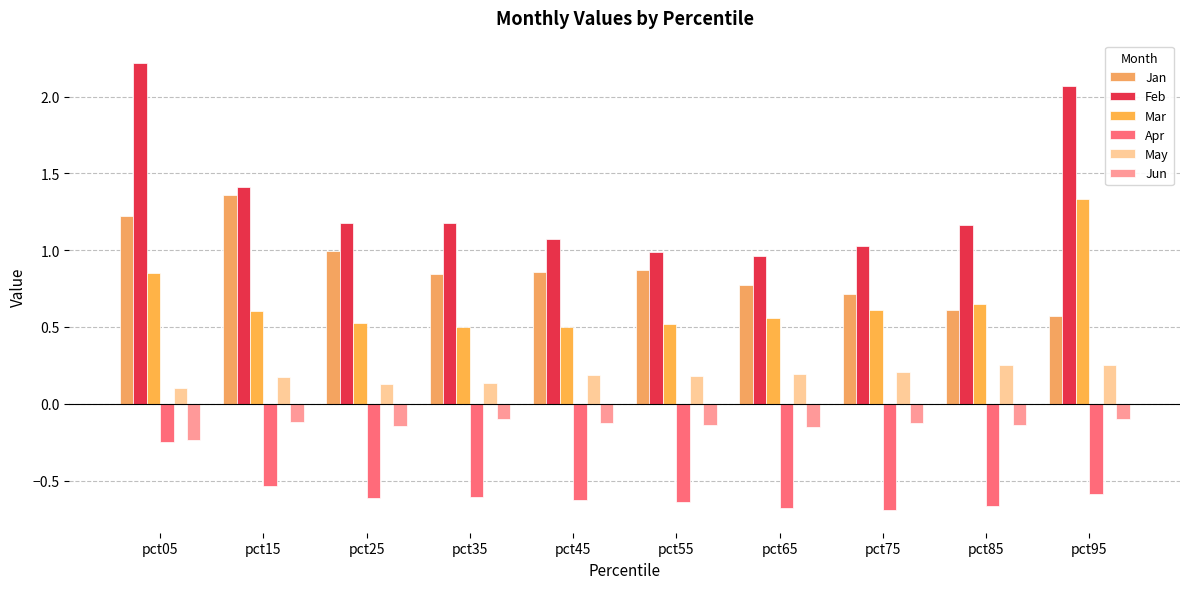

The value of Mar at pct45 is 0.5. True or false?

True